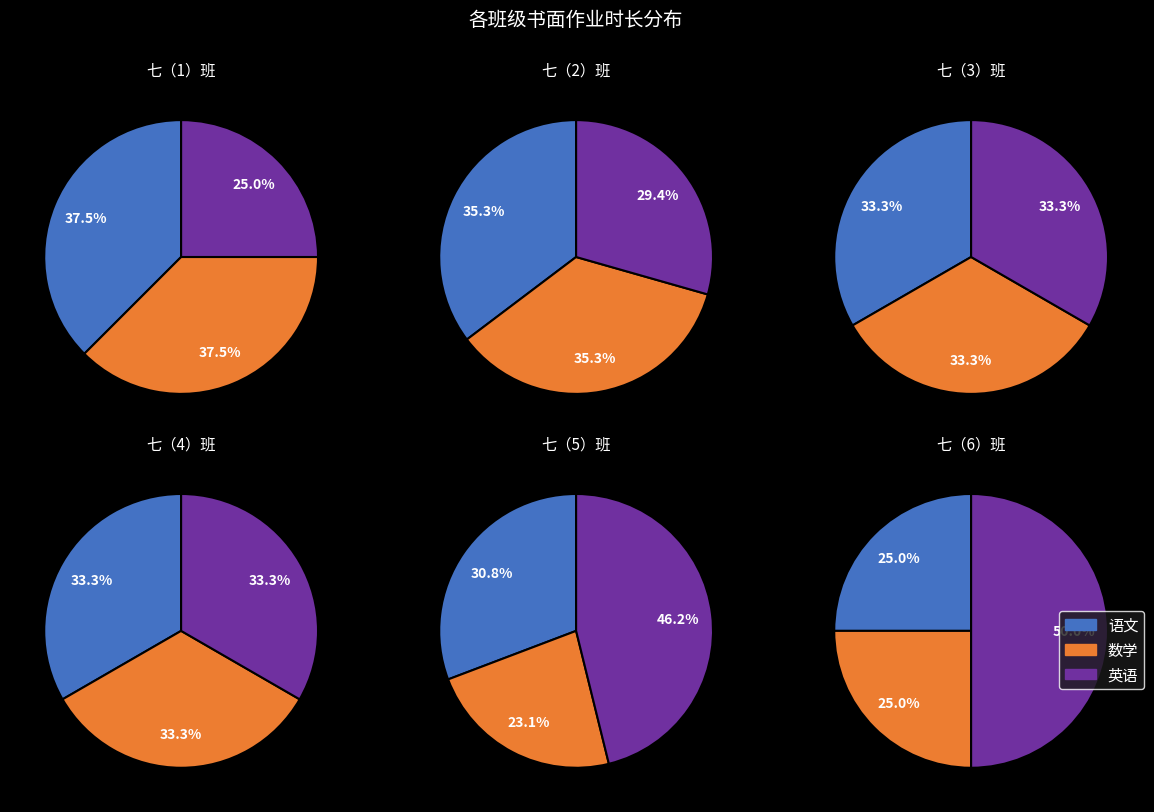

Count the number of slices in the pie.

3